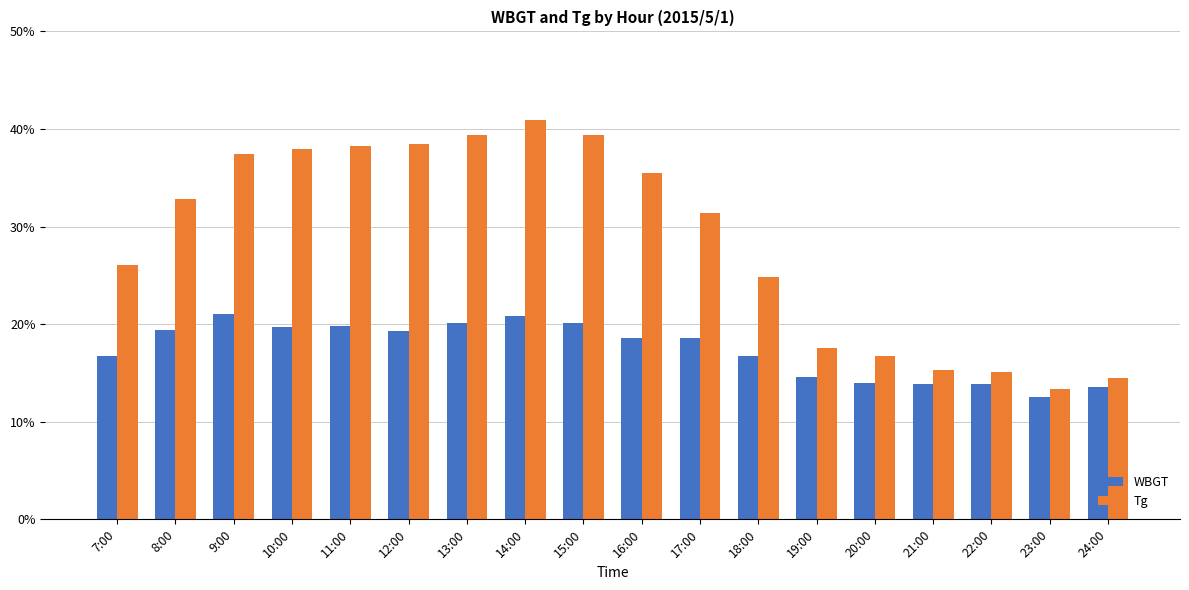

Rank the series at 10:00 from lowest to highest value.

WBGT, Tg